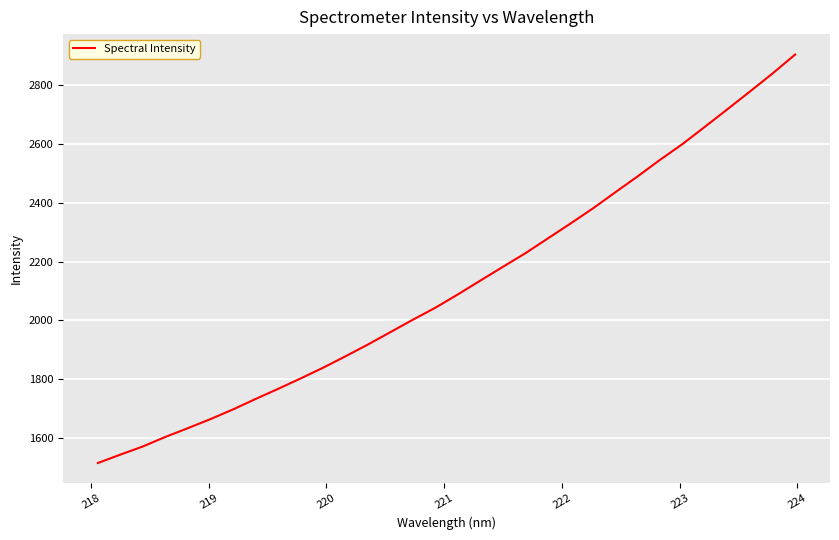

What is the maximum value shown in the chart?

2901.8